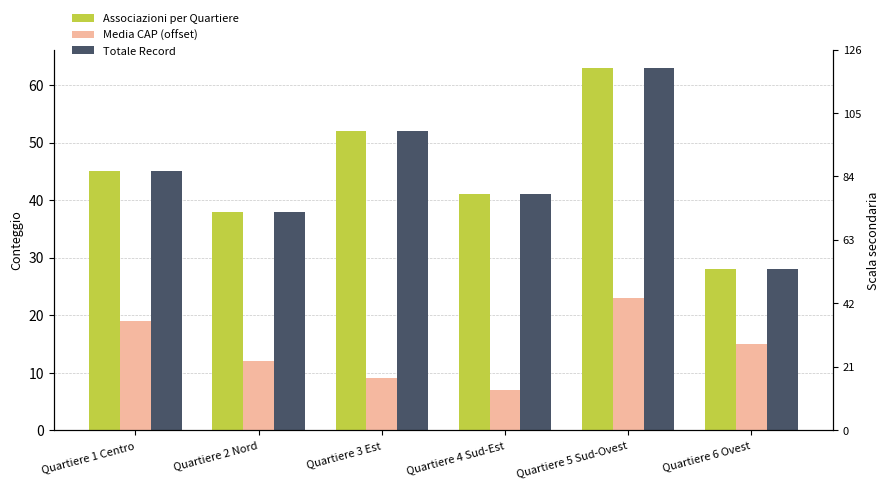

Which has a higher value, Quartiere 3 Est or Quartiere 2 Nord?

Quartiere 3 Est